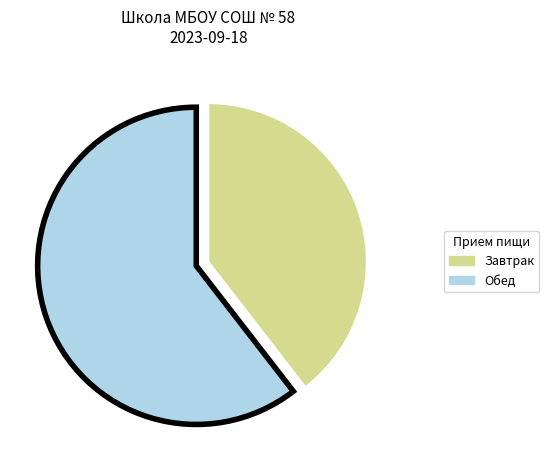

Is there any slice that represents more than half of the pie?

Yes